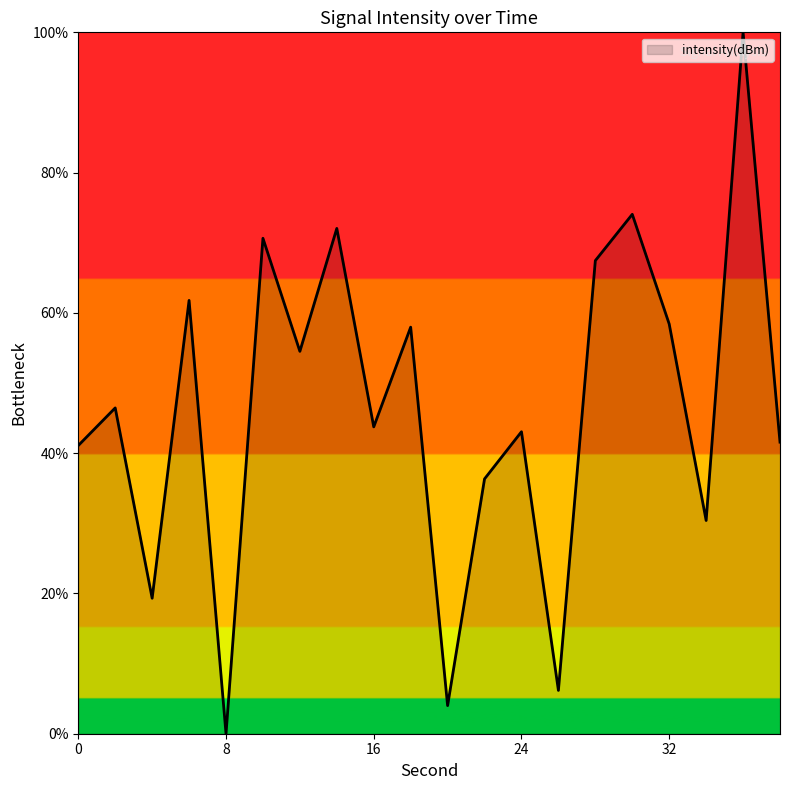

Count the number of categories in the chart.

20